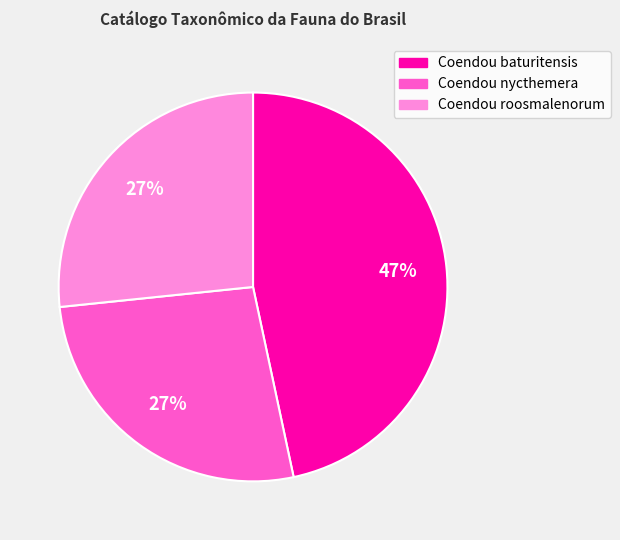

What percentage is the Coendou baturitensis slice, to the nearest percent?

47%